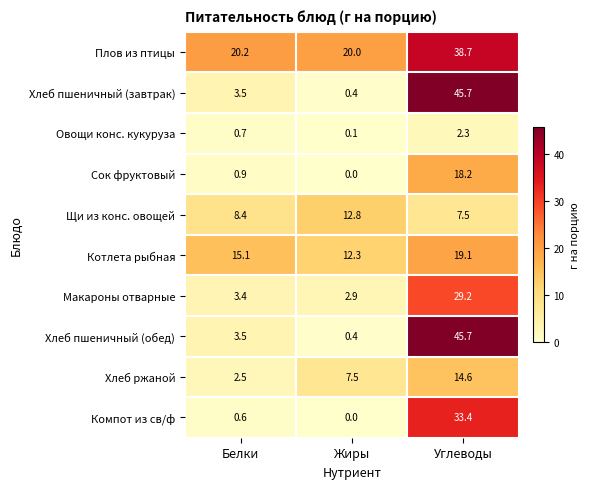

Reading right to left, list all the values displayed in this chart.

Плов из птицы: Углеводы=38.7	Жиры=20.0	Белки=20.2
Хлеб пшеничный (завтрак): Углеводы=45.7	Жиры=0.4	Белки=3.5
Овощи конс. кукуруза: Углеводы=2.3	Жиры=0.1	Белки=0.7
Сок фруктовый: Углеводы=18.2	Жиры=0.0	Белки=0.9
Щи из конс. овощей: Углеводы=7.5	Жиры=12.8	Белки=8.4
Котлета рыбная: Углеводы=19.1	Жиры=12.3	Белки=15.1
Макароны отварные: Углеводы=29.2	Жиры=2.9	Белки=3.4
Хлеб пшеничный (обед): Углеводы=45.7	Жиры=0.4	Белки=3.5
Хлеб ржаной: Углеводы=14.6	Жиры=7.5	Белки=2.5
Компот из св/ф: Углеводы=33.4	Жиры=0.0	Белки=0.6